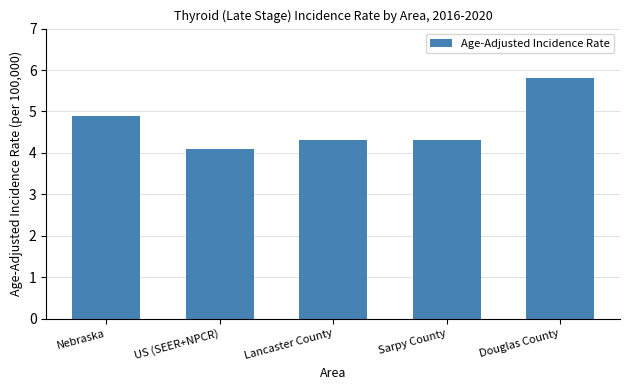

What is the change in value from US (SEER+NPCR) to Sarpy County?

+0.2